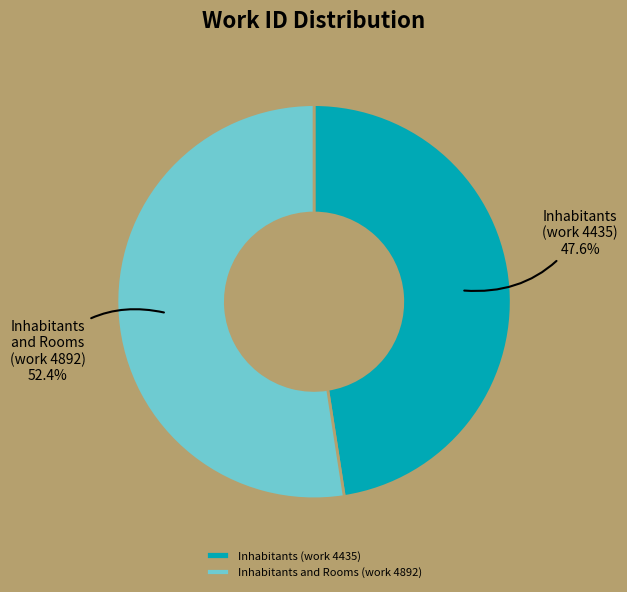

To the nearest percent, what portion does Inhabitants (work 4435) represent?

48%